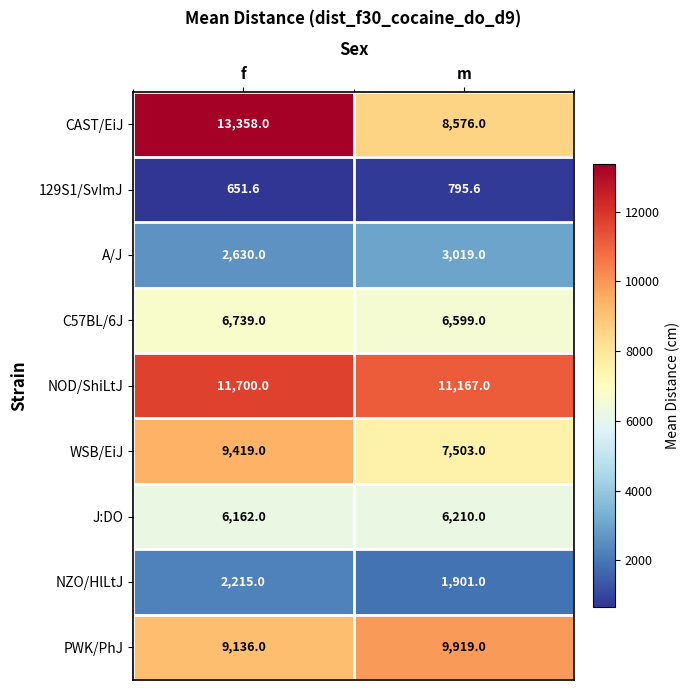

The value of J:DO at m is 1558.2. True or false?

False